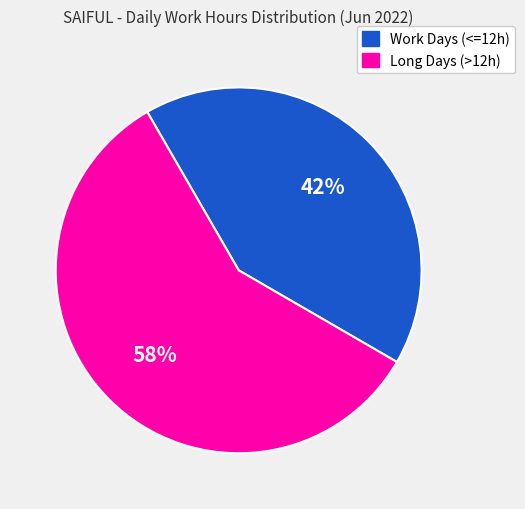

Is there a majority slice in this chart?

Yes